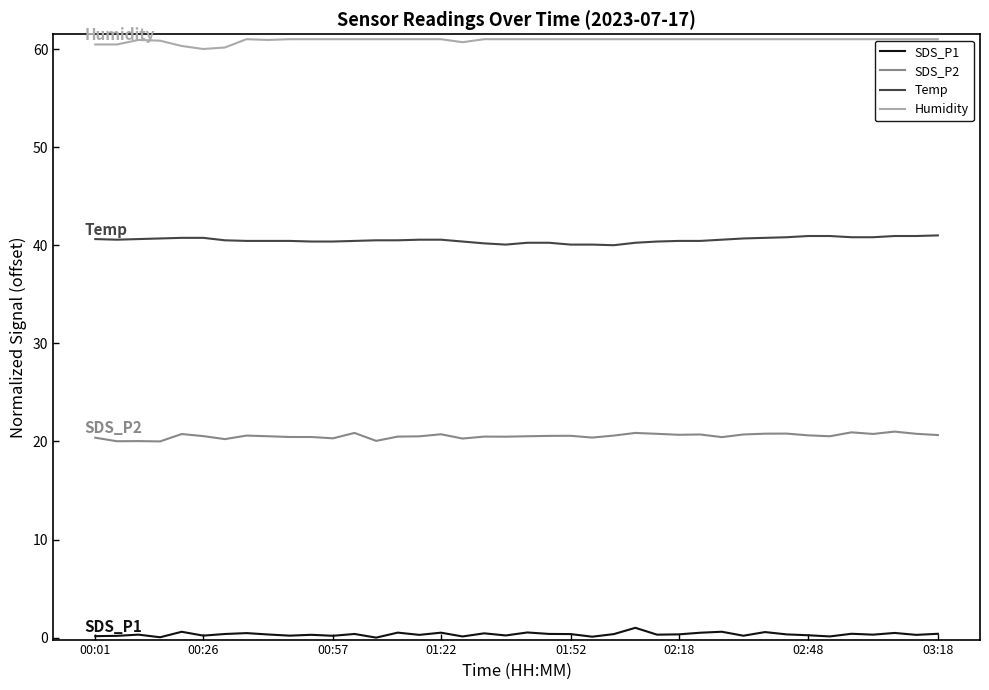

How many lines are shown in the chart?

4